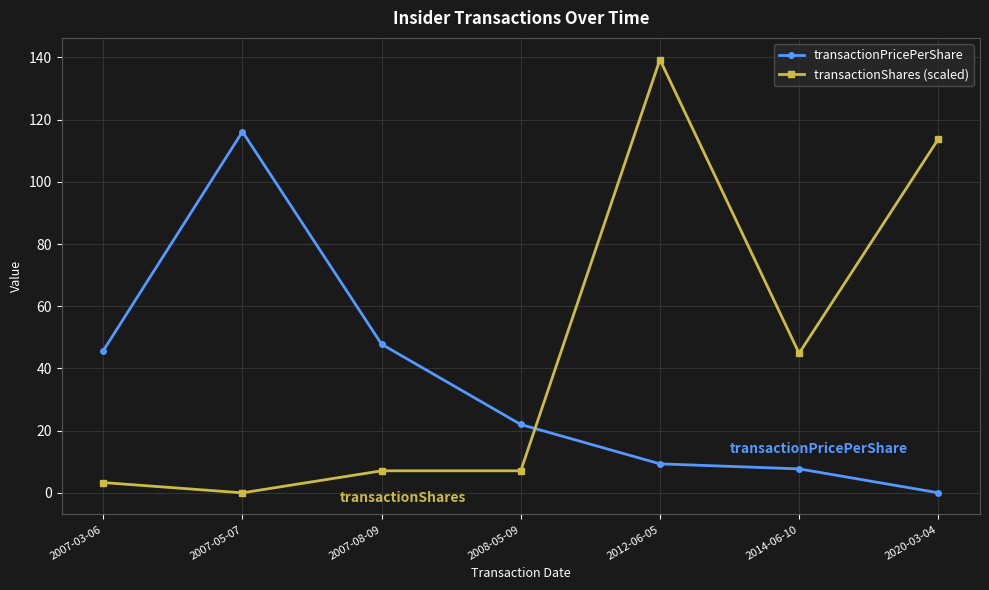

Which category has the highest value across all series?

2012-06-05